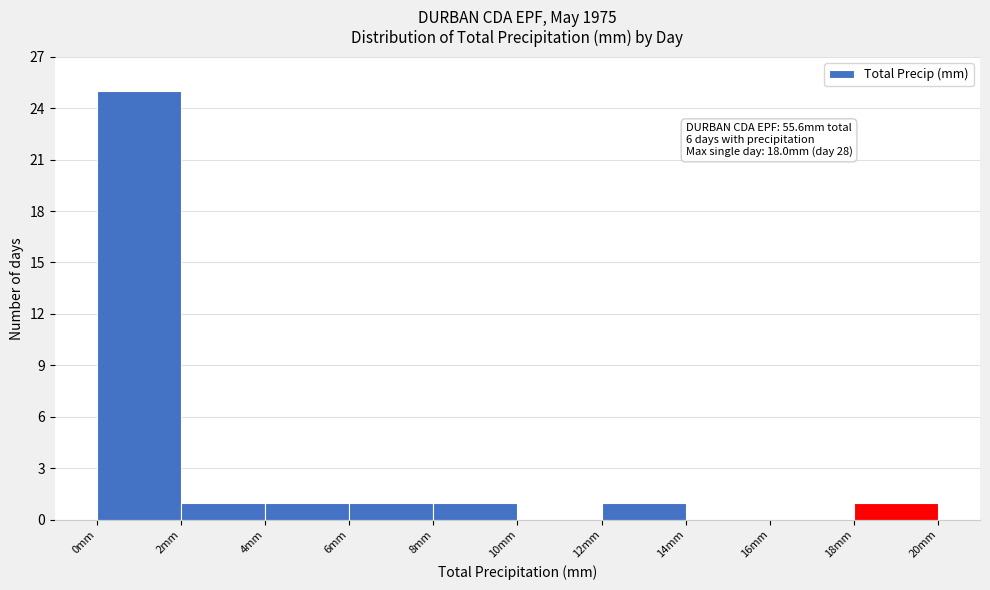

Which range on the x-axis has the tallest bar?

0 to 2